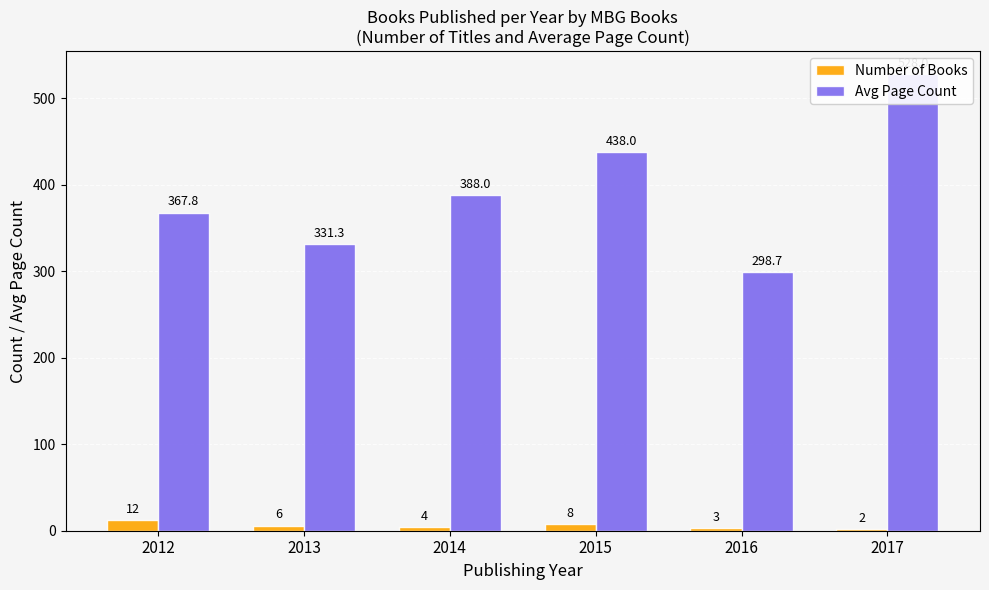

Reading left to right, what are all the values shown in this chart?

Number of Books: 2012=12.0	2013=6.0	2014=4.0	2015=8.0	2016=3.0	2017=2.0
Avg Page Count: 2012=367.8	2013=331.3	2014=388.0	2015=438.0	2016=298.7	2017=528.0